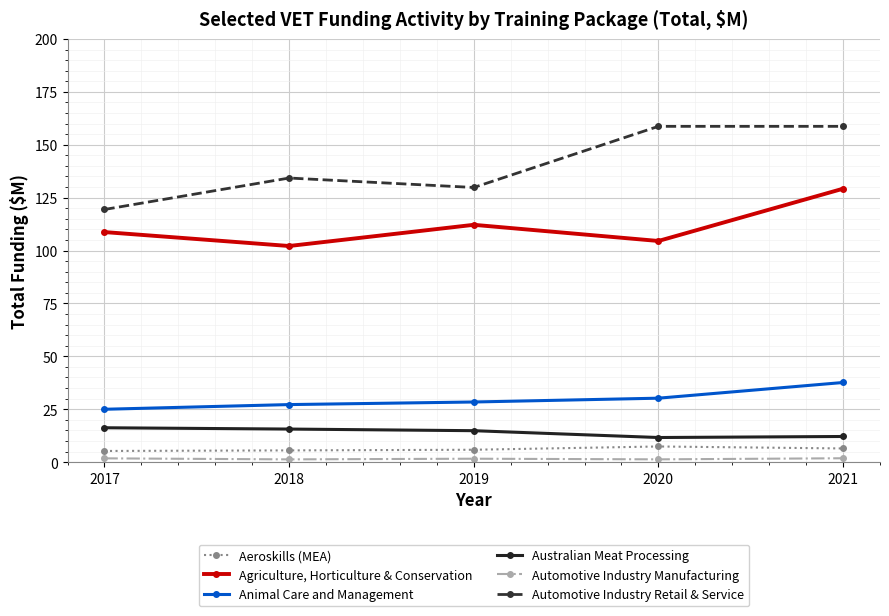

What is the difference between the maximum and minimum values in the Aeroskills (MEA) series?

2.1